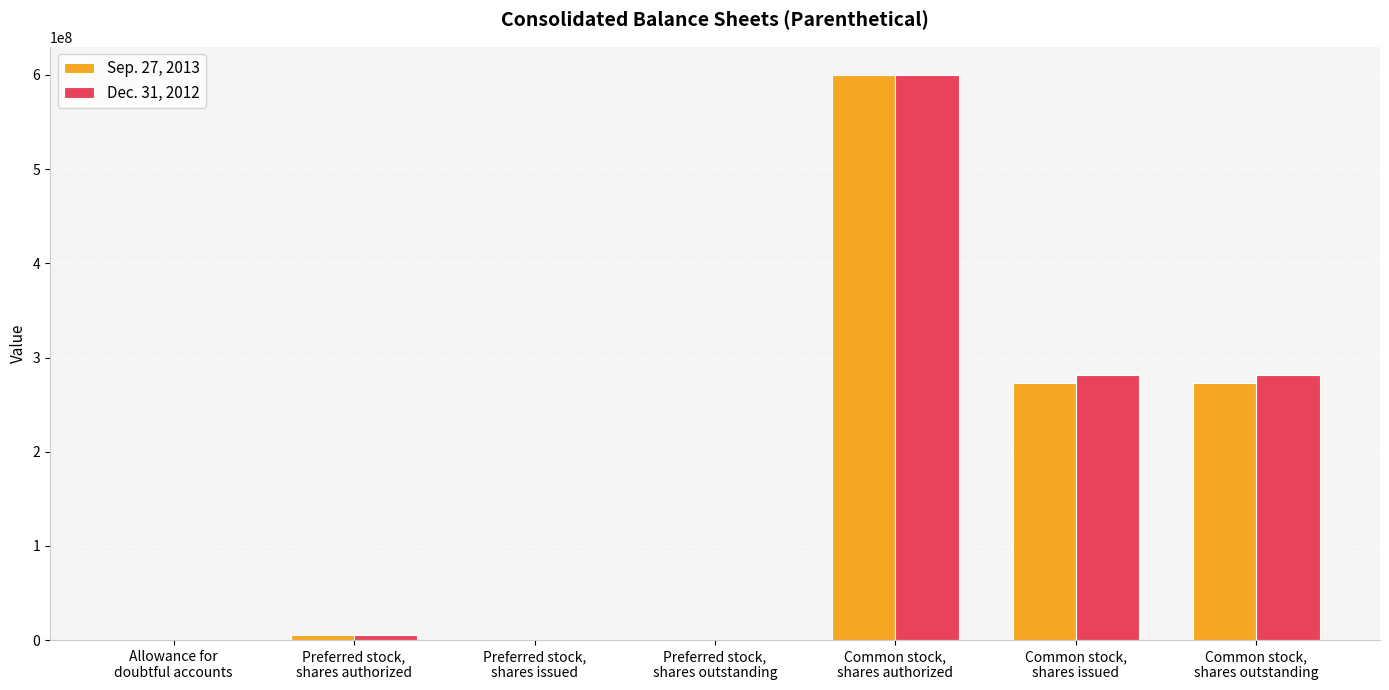

Are the bars horizontal?

No